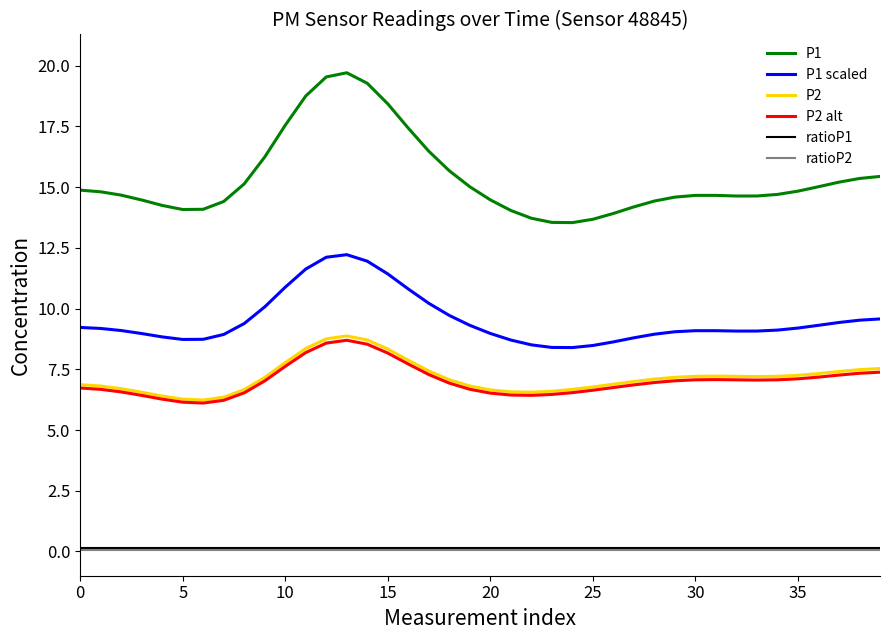

What is the sum of all P2 values?

287.1